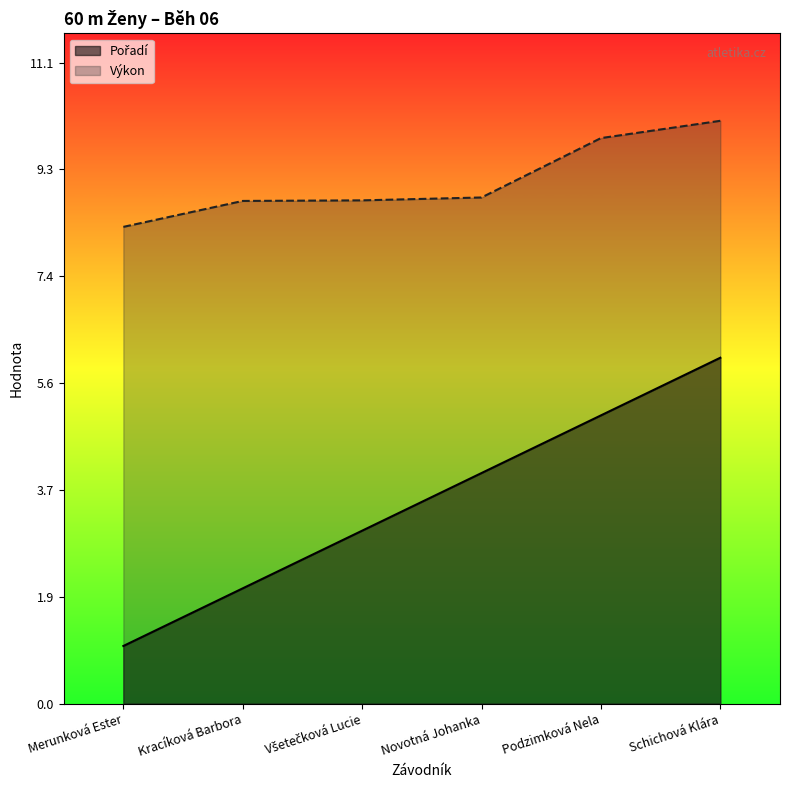

Does the chart display data point markers on the line(s)?

No